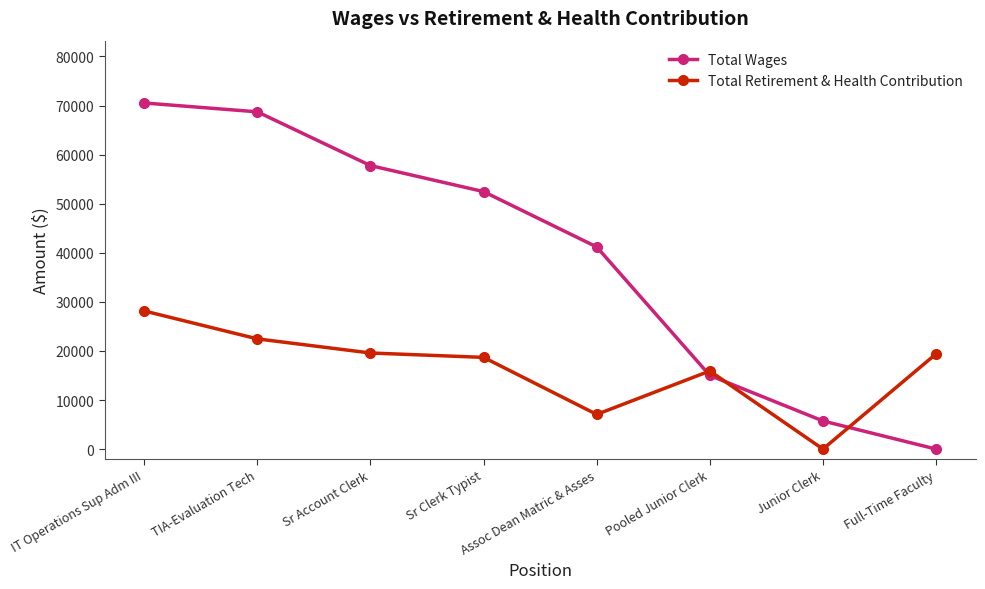

Is it true that Total Retirement & Health Contribution equals 2385 at Assoc Dean Matric & Asses?

False